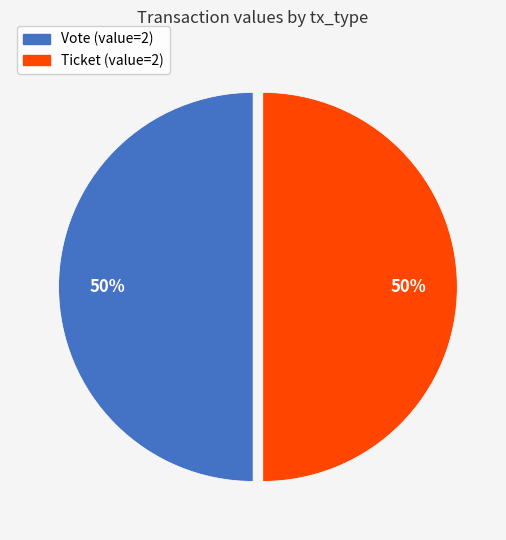

What percentage is the Ticket slice, to the nearest percent?

50%